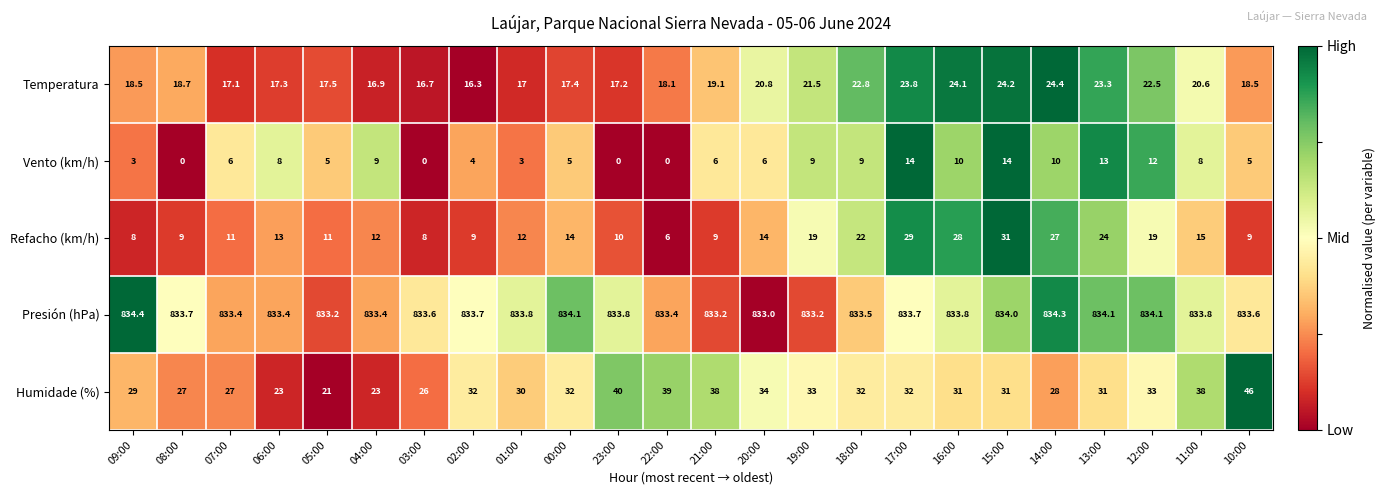

Rank the series at 19:00 from highest to lowest value.

Presión (hPa), Humidade (%), Temperatura, Refacho (km/h), Vento (km/h)